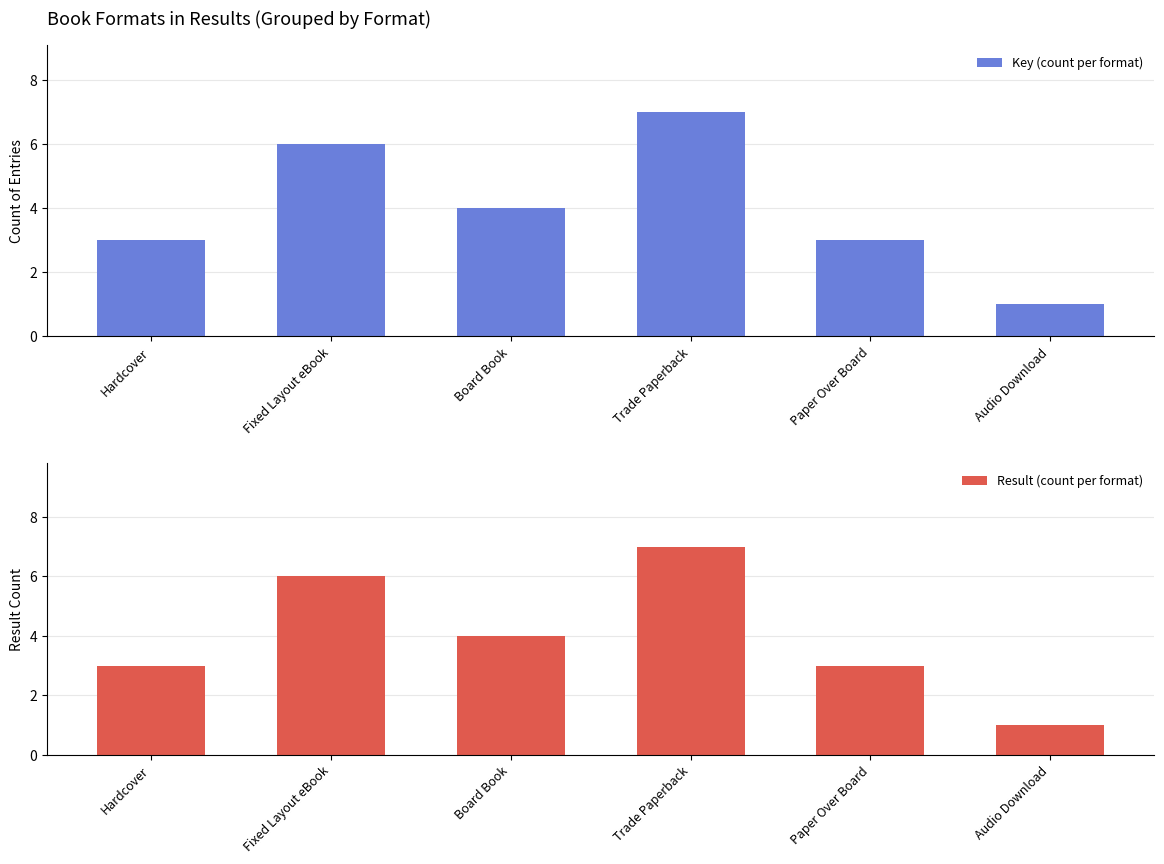

Count the Key (count per format) values in the range 3 to 6.

4